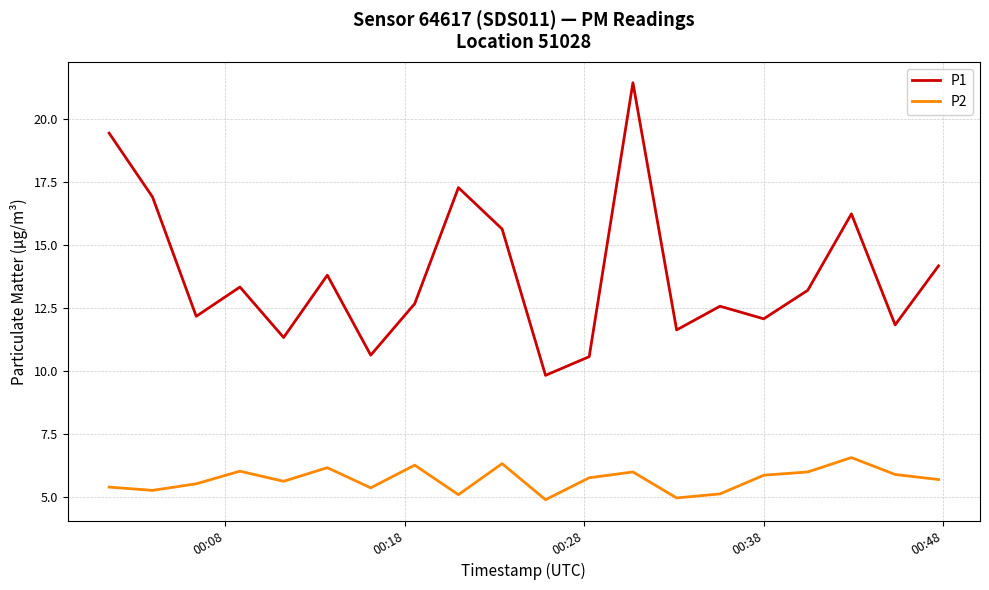

Which series has the widest spread of values?

P1